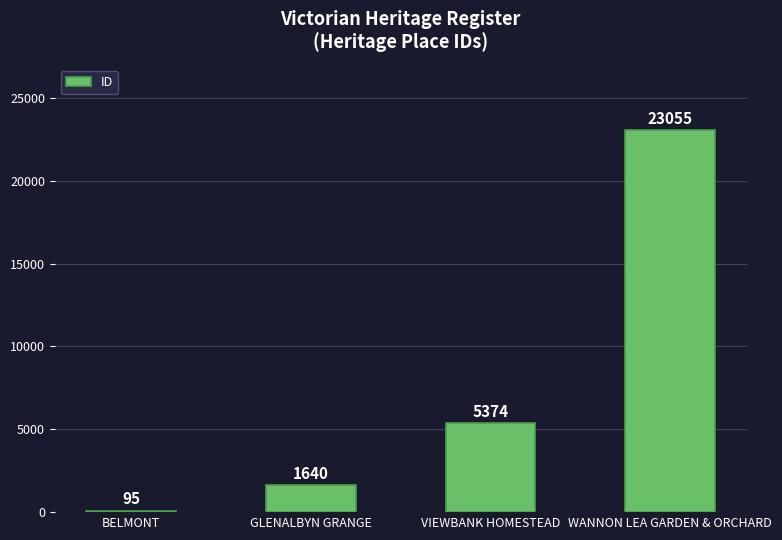

Which has a higher value, VIEWBANK HOMESTEAD or GLENALBYN GRANGE?

VIEWBANK HOMESTEAD